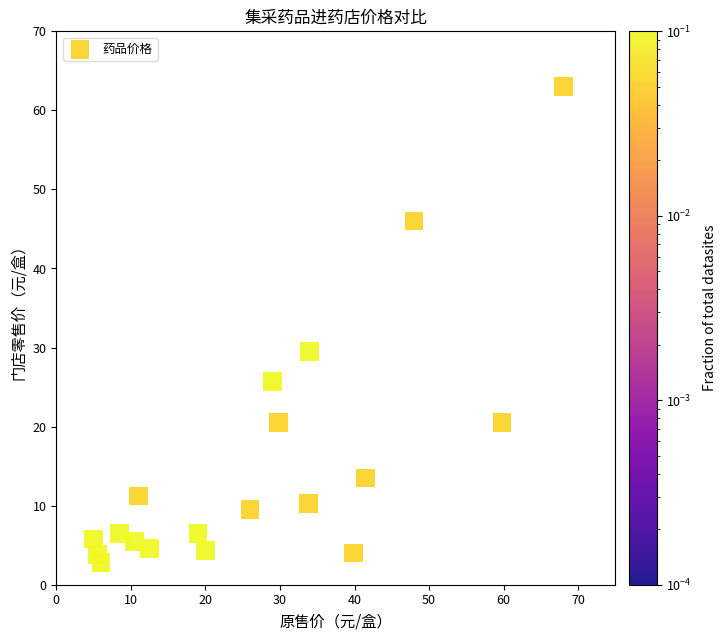

What is the range of X values (max minus min)?

63.0